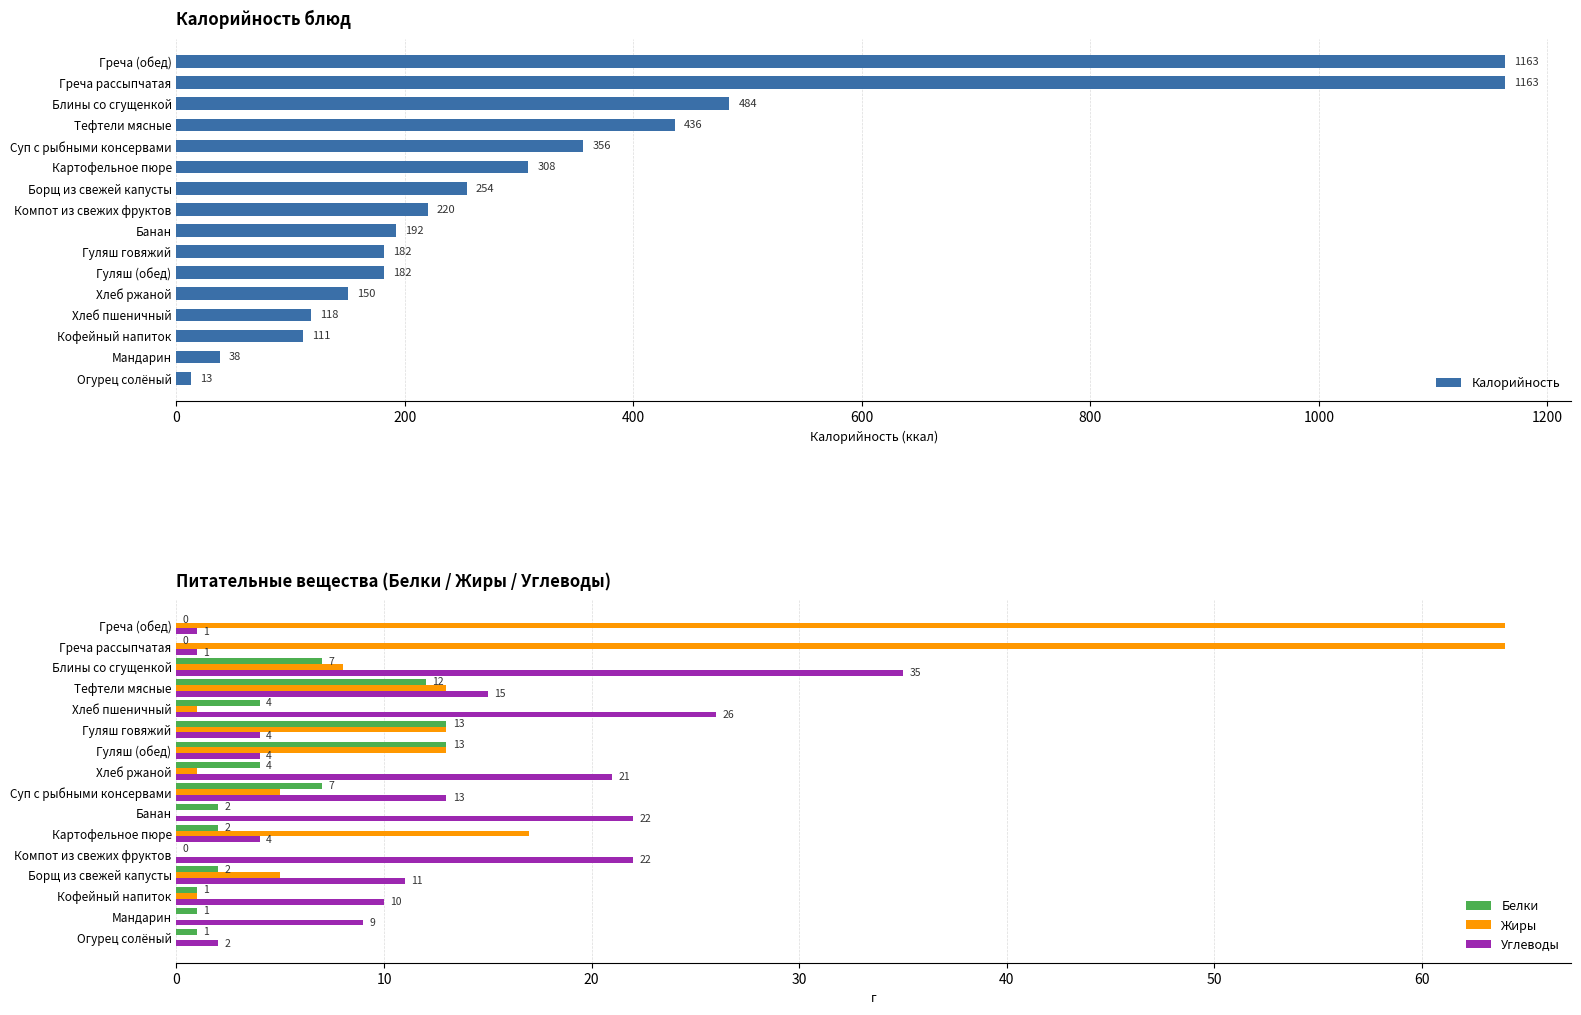

Reading right to left, transcribe all the data shown in this chart.

Калорийность: 1163	1163	484	436	356	308	254	220	192	182	182	150	118	111	38	13
Белки: 0	0	7	12	4	13	13	4	7	2	2	0	2	1	1	1
Жиры: 64	64	8	13	1	13	13	1	5	0	17	0	5	1	0	0
Углеводы: 1	1	35	15	26	4	4	21	13	22	4	22	11	10	9	2